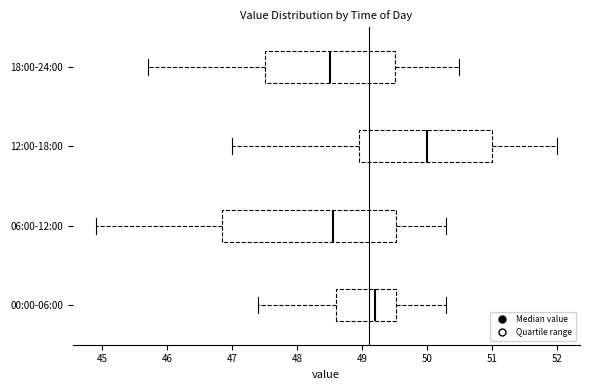

Reading bottom to top, read every box against the x-axis: the position of its median line, the range the box covers, and the ends of its whiskers. The values are not printed on the chart, so give them approximately, as read against the axis.

00:00-06:00: median 49.2, box 48.6 to 49.5, whiskers 47.4 to 50.3
06:00-12:00: median 48.6, box 46.9 to 49.5, whiskers 44.9 to 50.3
12:00-18:00: median 50.0, box 49.0 to 51.0, whiskers 47.0 to 52.0
18:00-24:00: median 48.5, box 47.5 to 49.5, whiskers 45.7 to 50.5